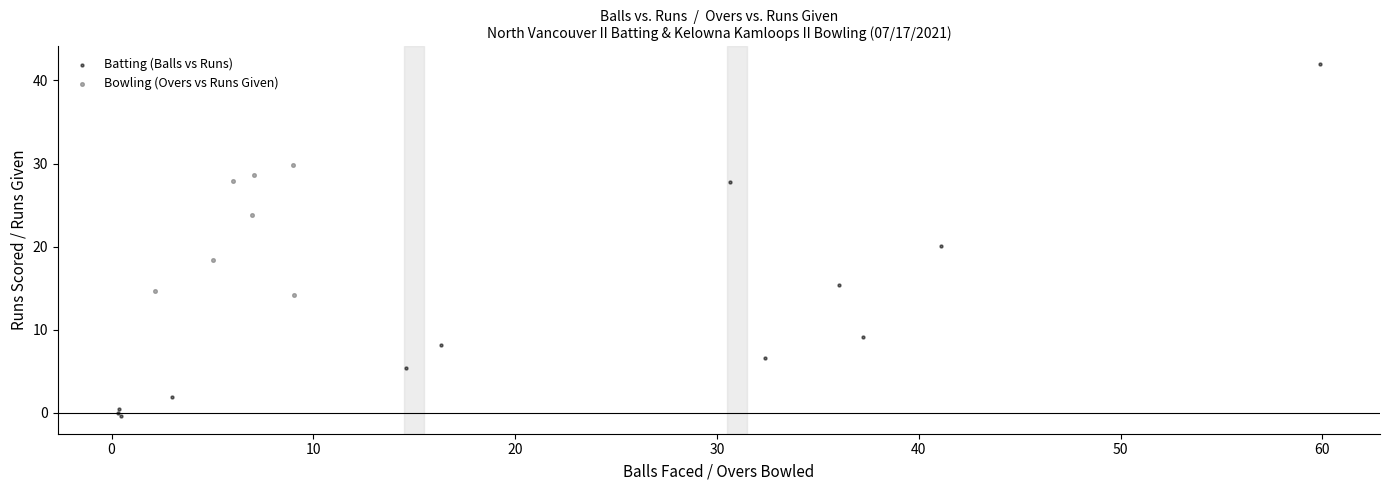

Which series contains the lowest Y value?

Batting (Balls vs Runs)